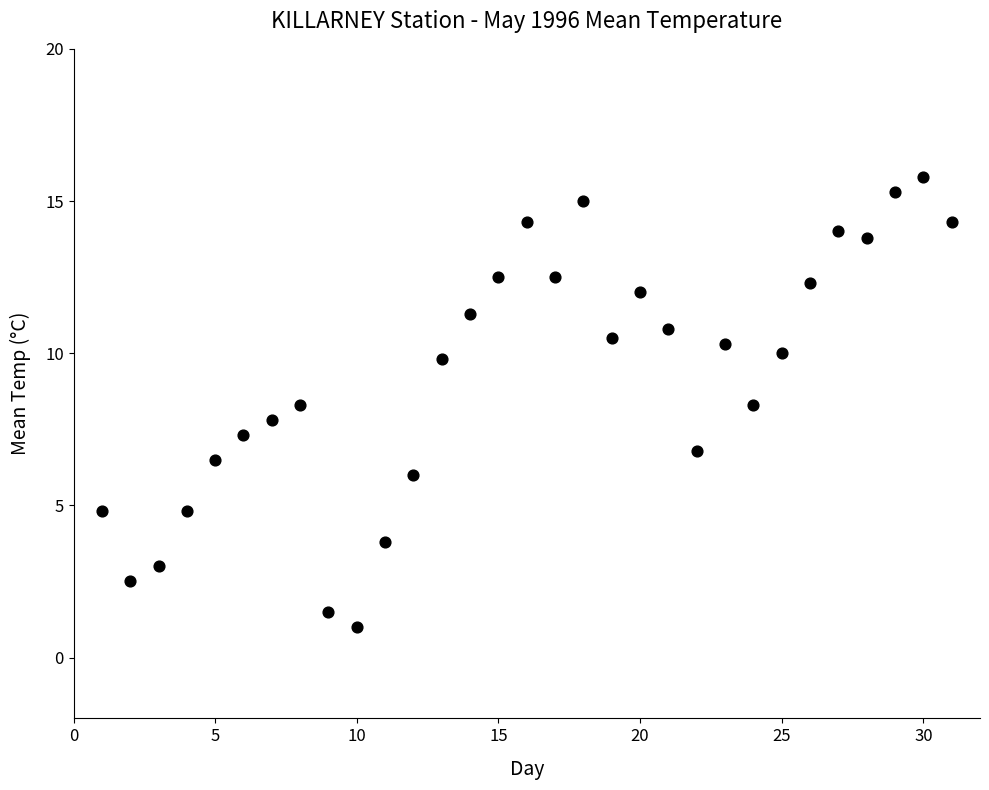

What is the range of X values (max minus min)?

30.0